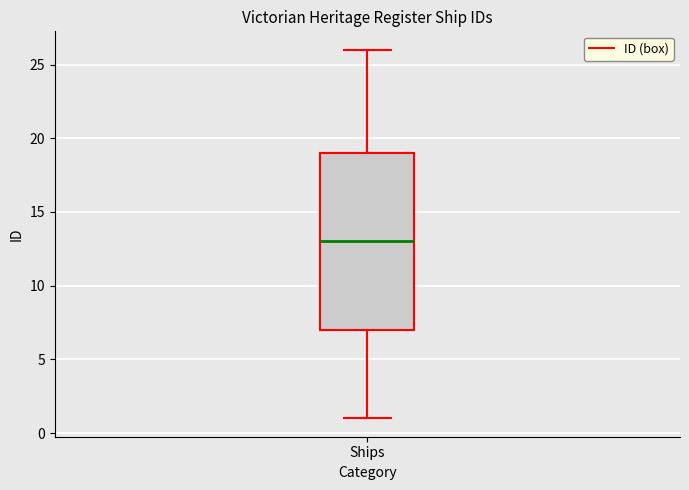

Transcribe this box plot: give where the median line is, the range the box spans, and where the two whiskers end, as read against the y-axis. The values are not printed on the chart, so give them approximately, as read against the axis.

median 13, box 7 to 19, whiskers 1 to 26